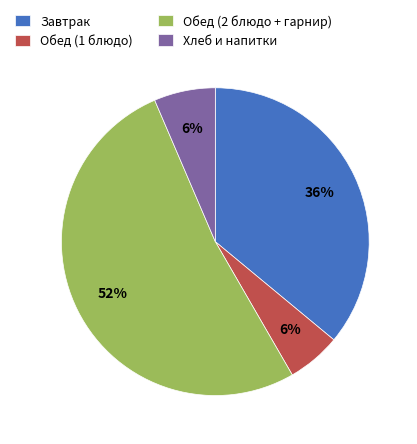

To the nearest percent, what is the average slice percentage?

25%